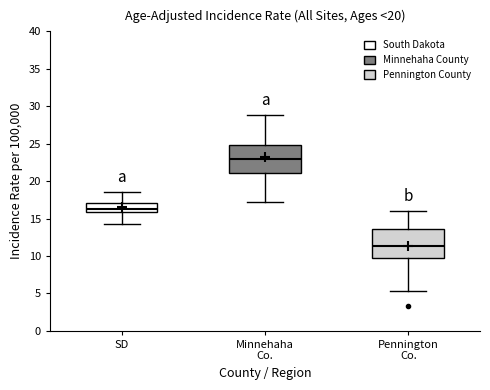

Reading left to right, transcribe this box plot: for each box, give where its median line is, the range the box spans, and where its two whiskers end, as read against the y-axis. The values are not printed on the chart, so give them approximately, as read against the axis.

SD: median 16.5, box 16.0 to 17.0, whiskers 14.5 to 18.5
Minnehaha Co.: median 23.0, box 21.0 to 25.0, whiskers 17.0 to 29.0
Pennington Co.: median 11.5, box 9.5 to 13.5, whiskers 5.5 to 16.0